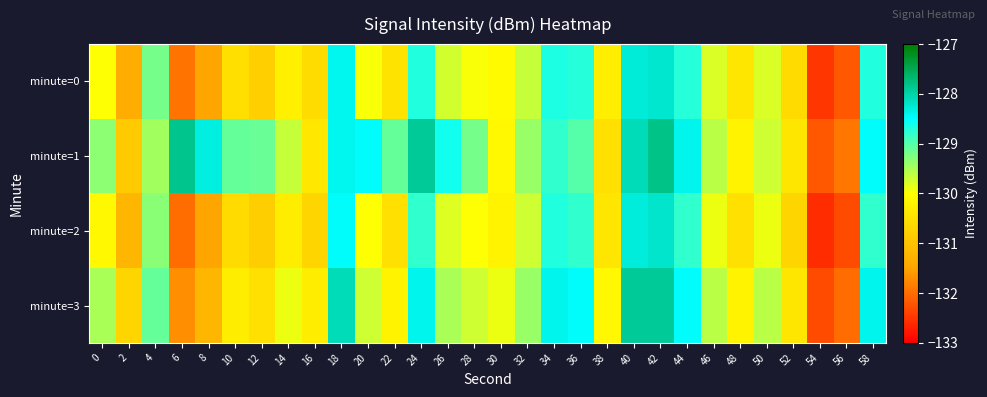

What is the spread (max minus min) of values at 20?

1.5